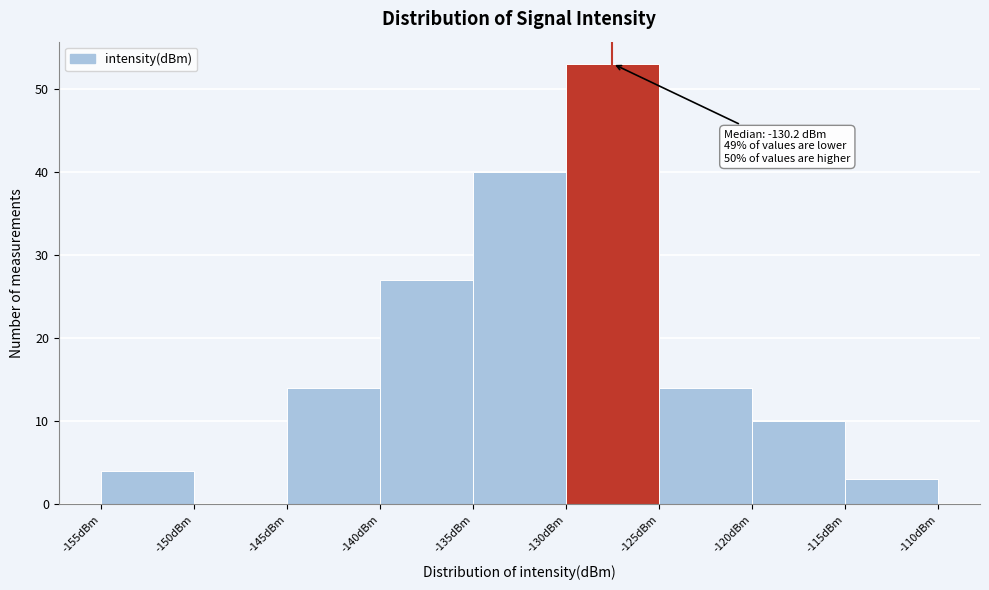

Over which range of the x-axis is the bar tallest?

-130 to -125